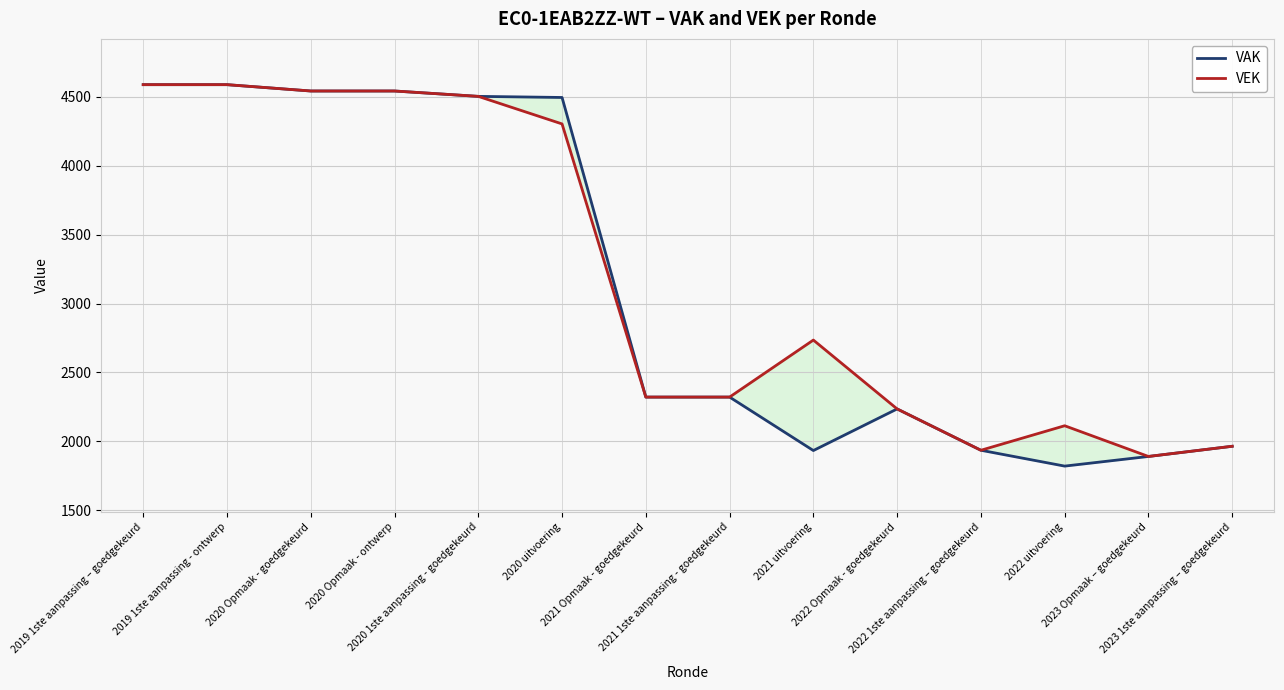

True or false: VAK and VEK intersect in this chart.

False